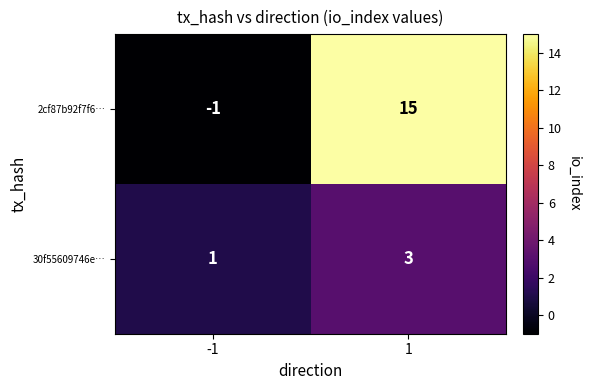

What is the average value of the 2cf87b92f7f6… series?

7